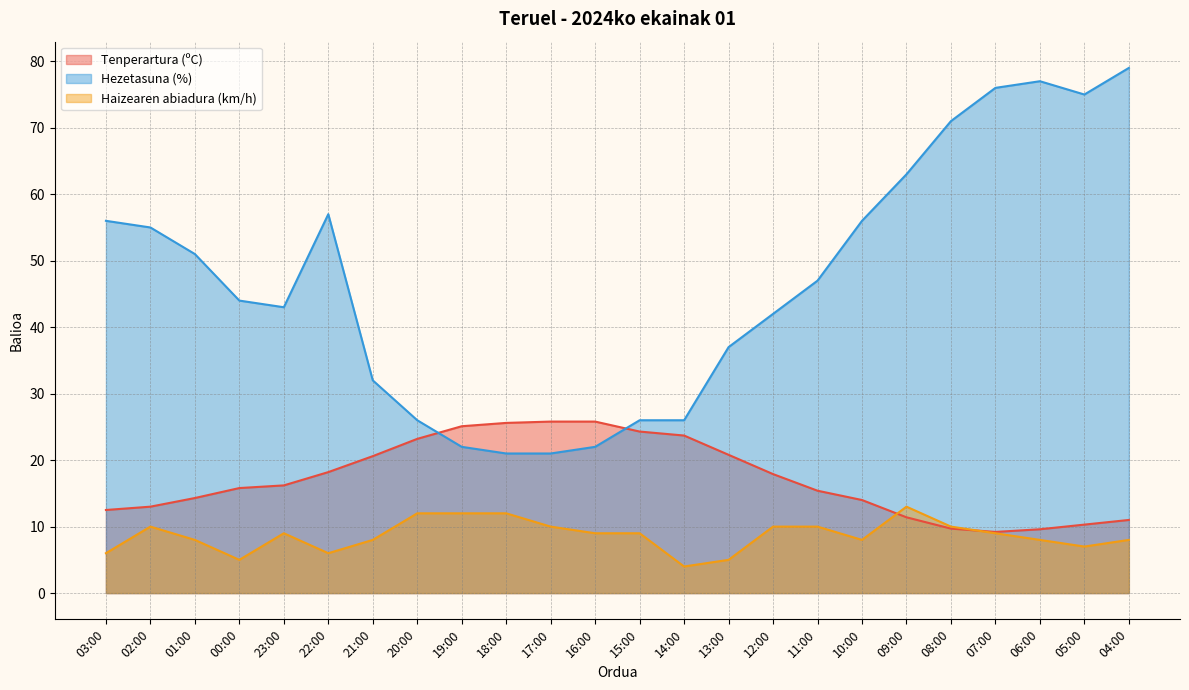

Which series has the widest spread of values?

Hezetasuna (%)